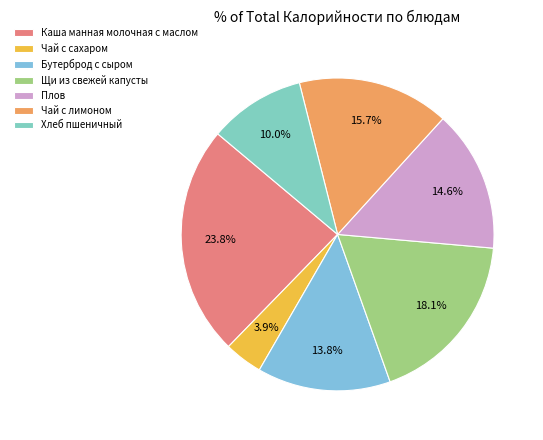

Between Плов and Щи из свежей капусты, which is larger?

Щи из свежей капусты